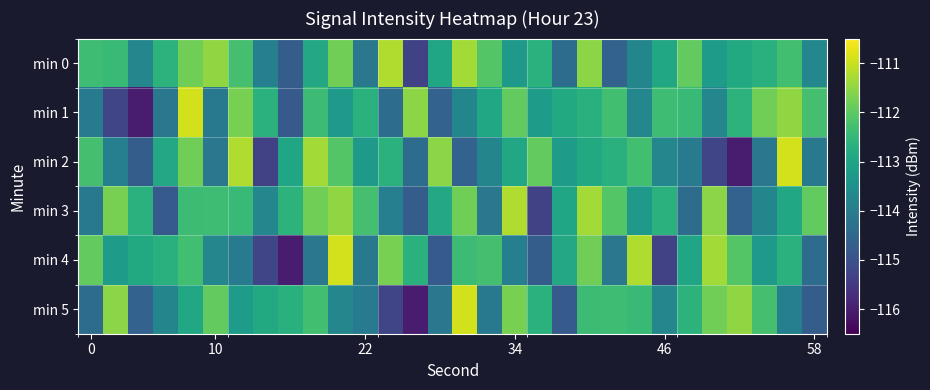

At how many categories does at least one series exceed -113?

30